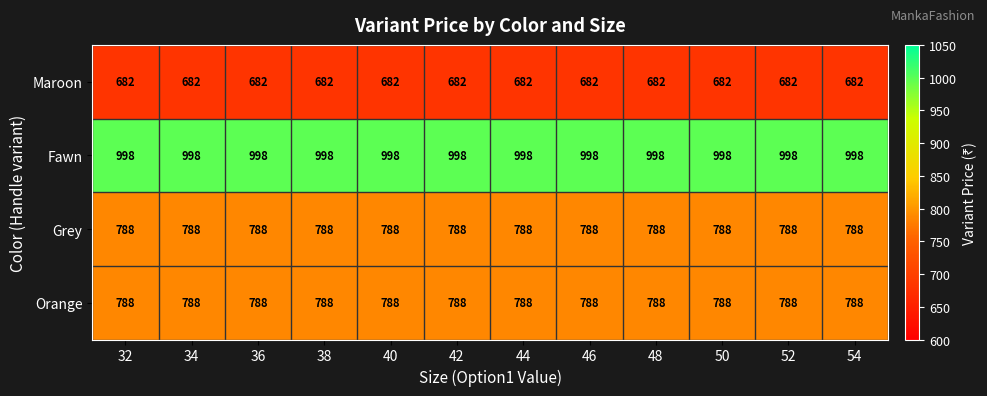

What is the smallest value displayed?

682